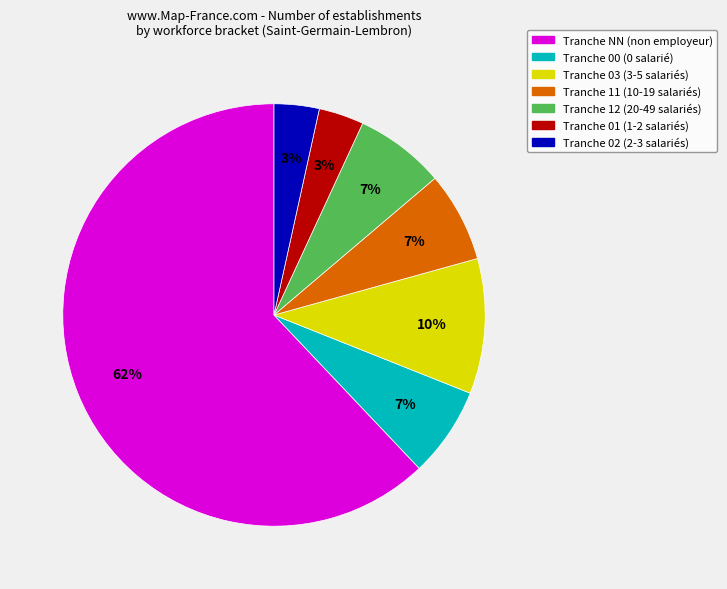

To the nearest percent, what is the average slice percentage?

14%